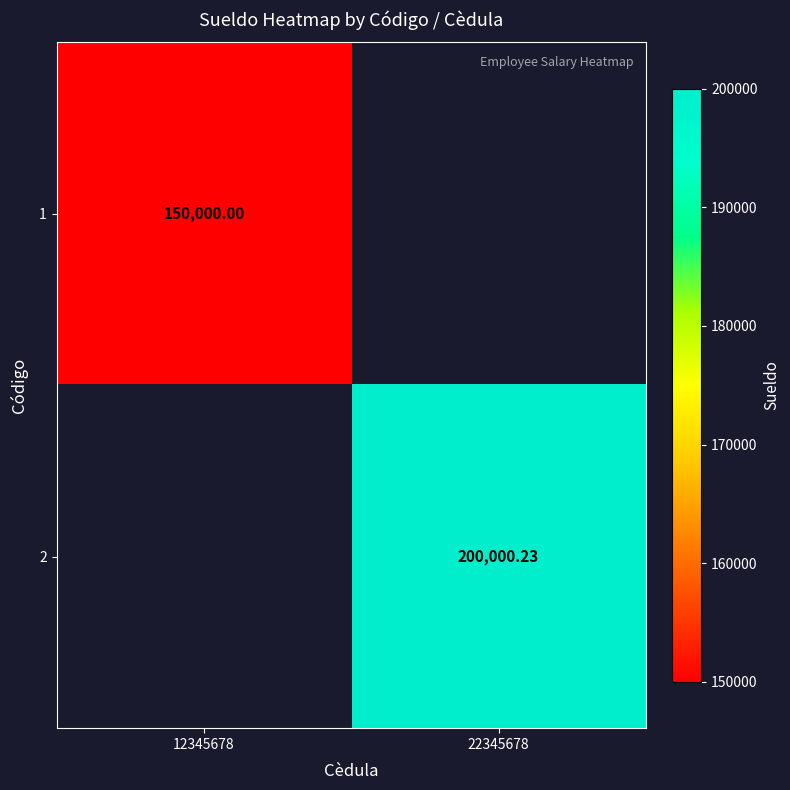

What is the smallest value displayed?

150000.0